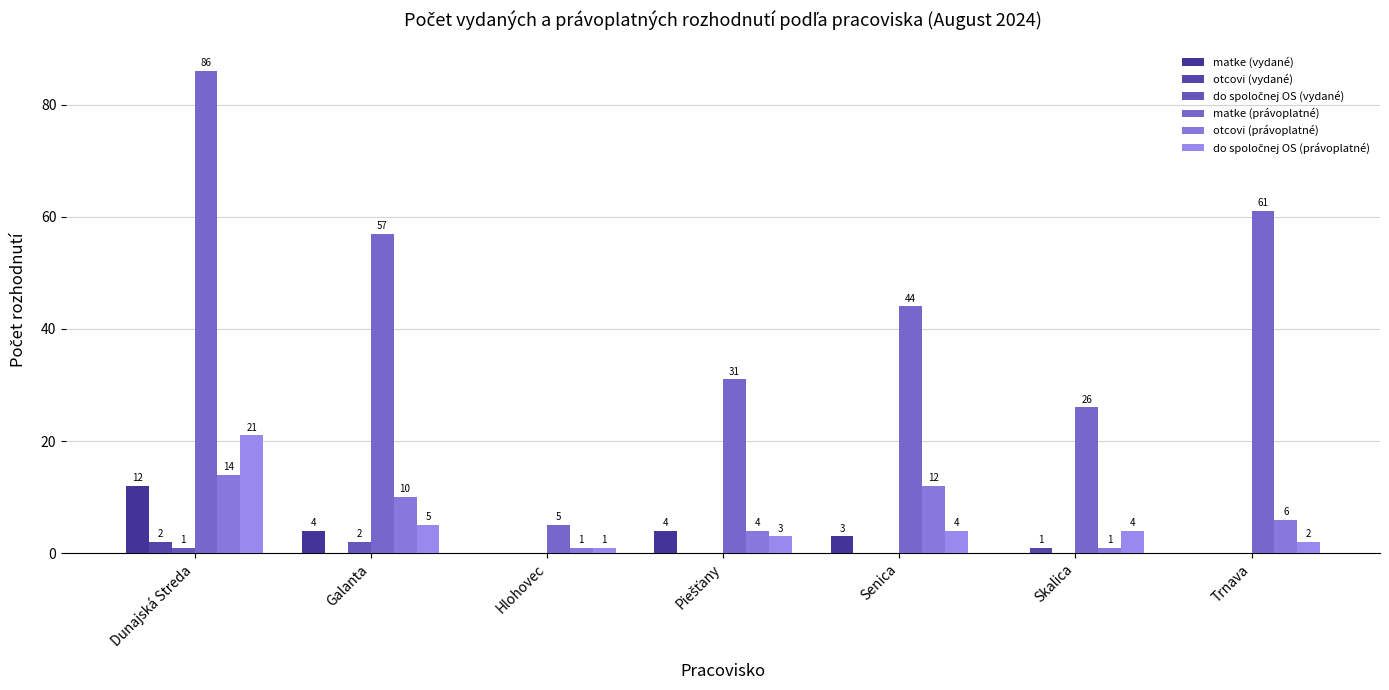

Count the do spoločnej OS (vydané) values in the range 0 to 1.

6